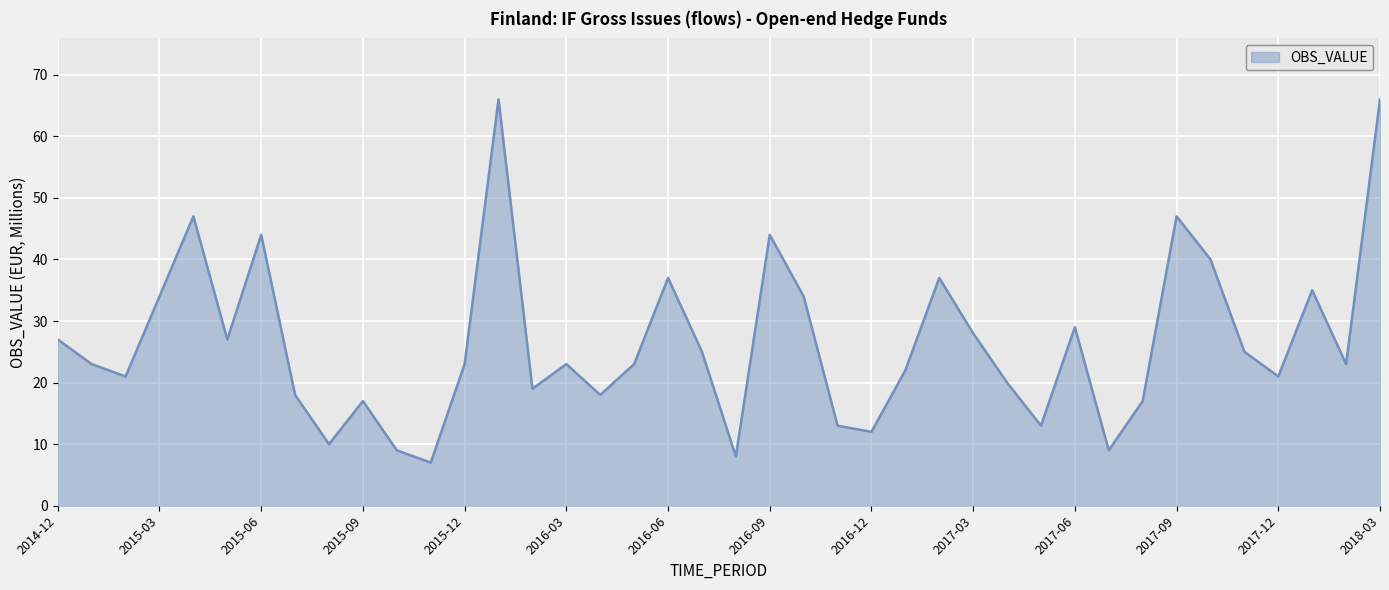

What is the greatest value displayed?

66